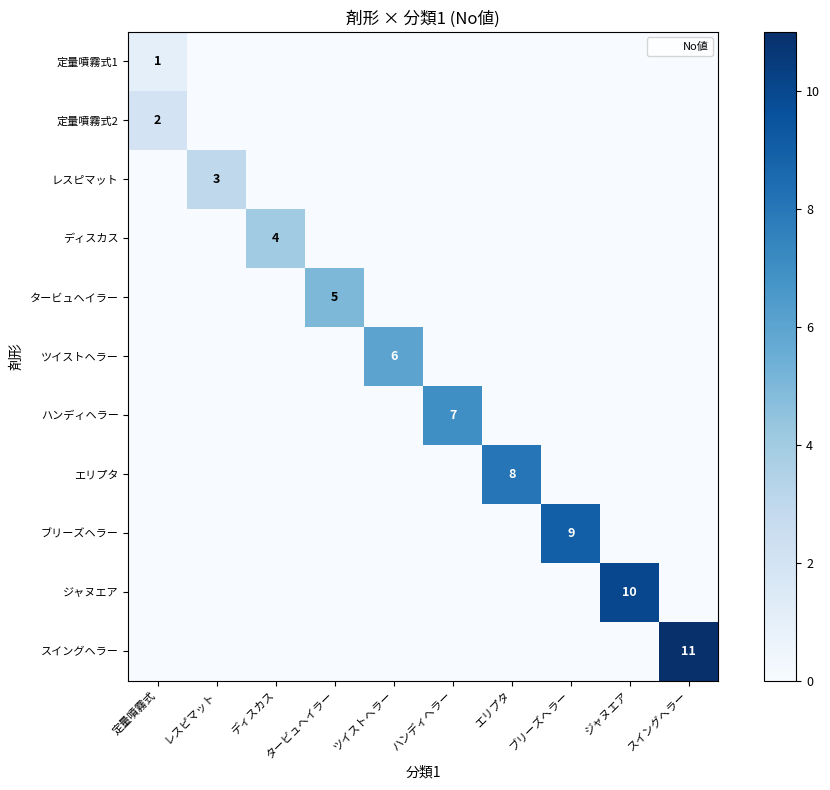

How many values in ツイストヘラー are above zero?

1